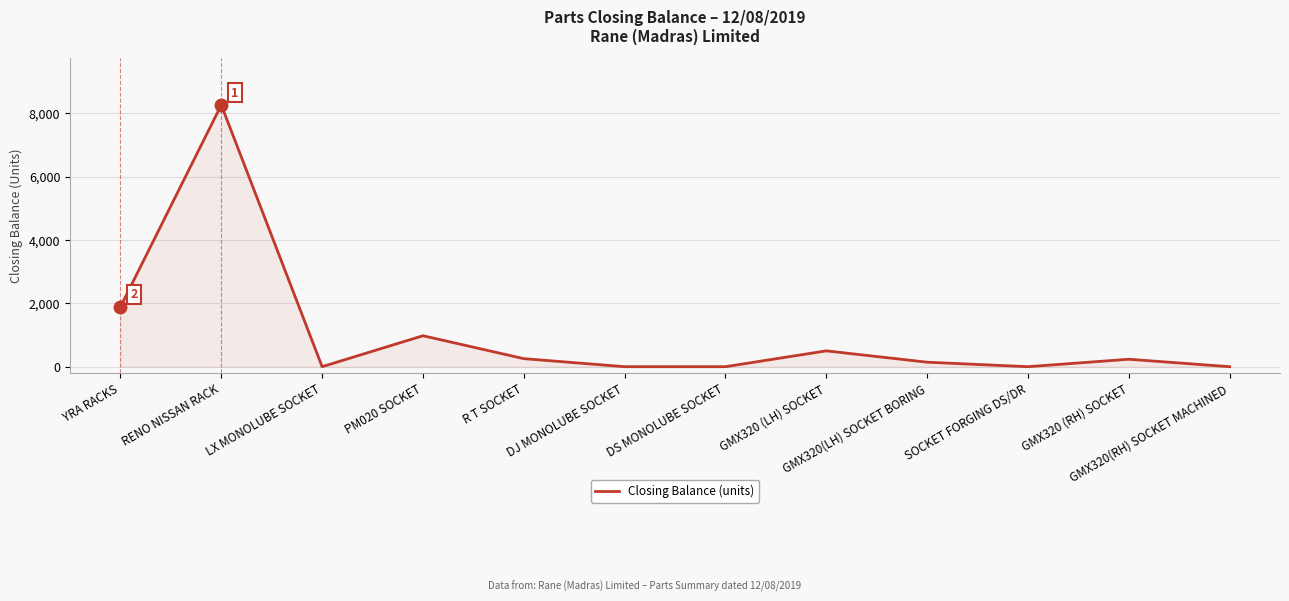

Where is the first local maximum?

RENO NISSAN RACK